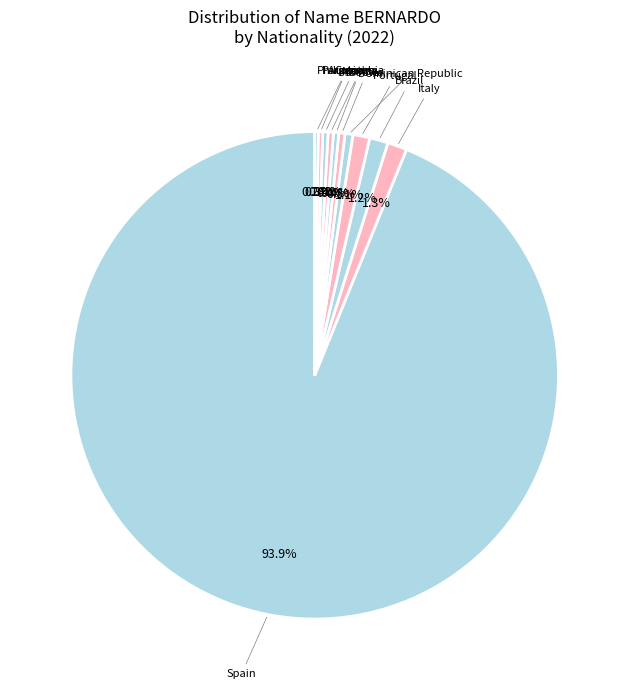

True or false: Bolivia accounts for 0% of the total.

True